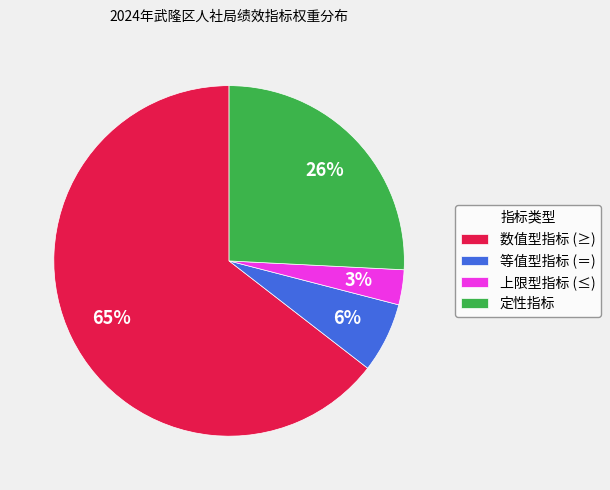

Is it true that 等值型指标 (＝) is 1% of the pie?

False